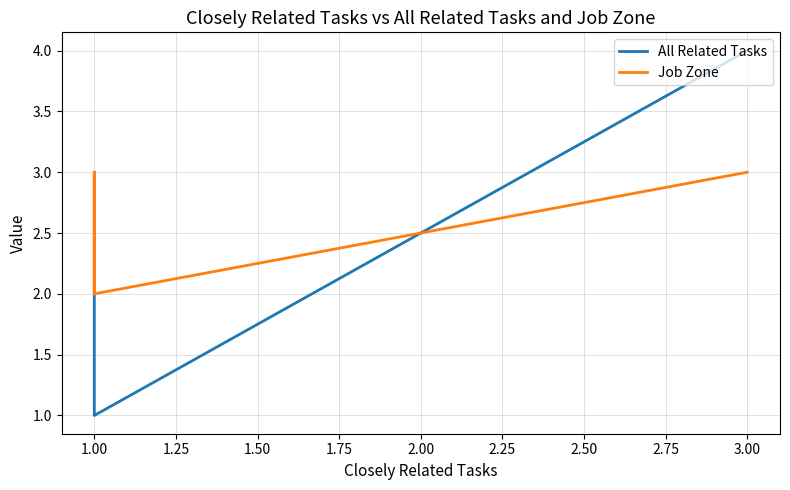

How many lines are shown in the chart?

2